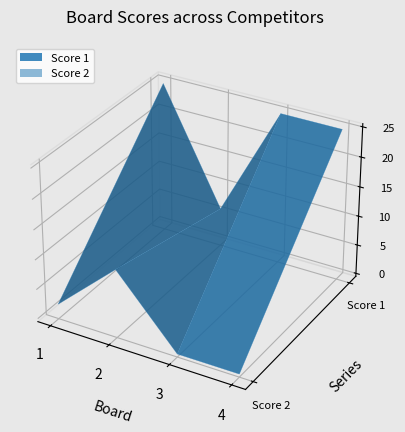

Reading right to left, what are all the values shown in this chart?

Score 1: 25	25	6	25
Score 2: 0	0	11	2